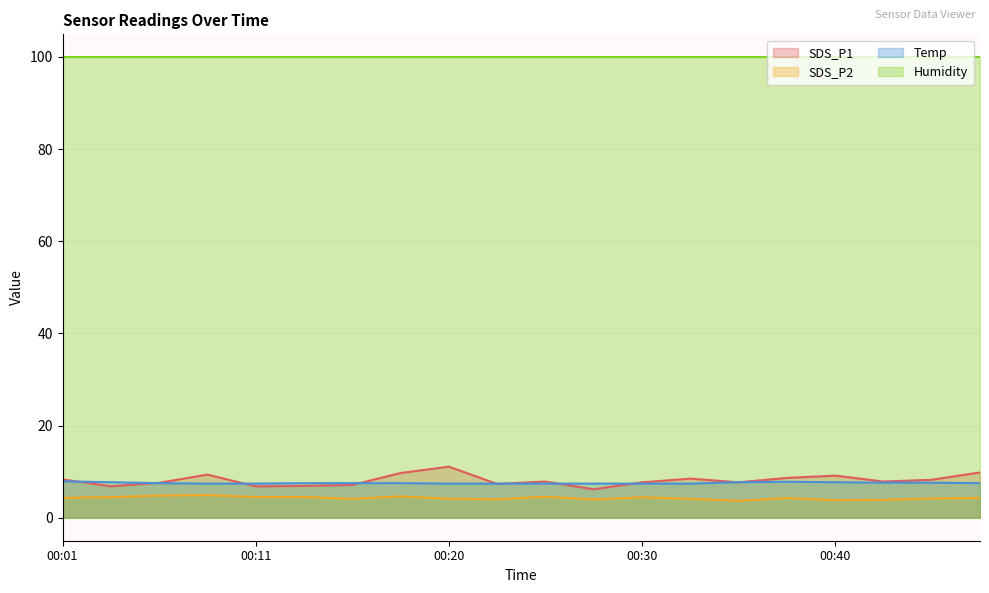

What are all the series names shown in the legend?

SDS_P1, SDS_P2, Temp, Humidity